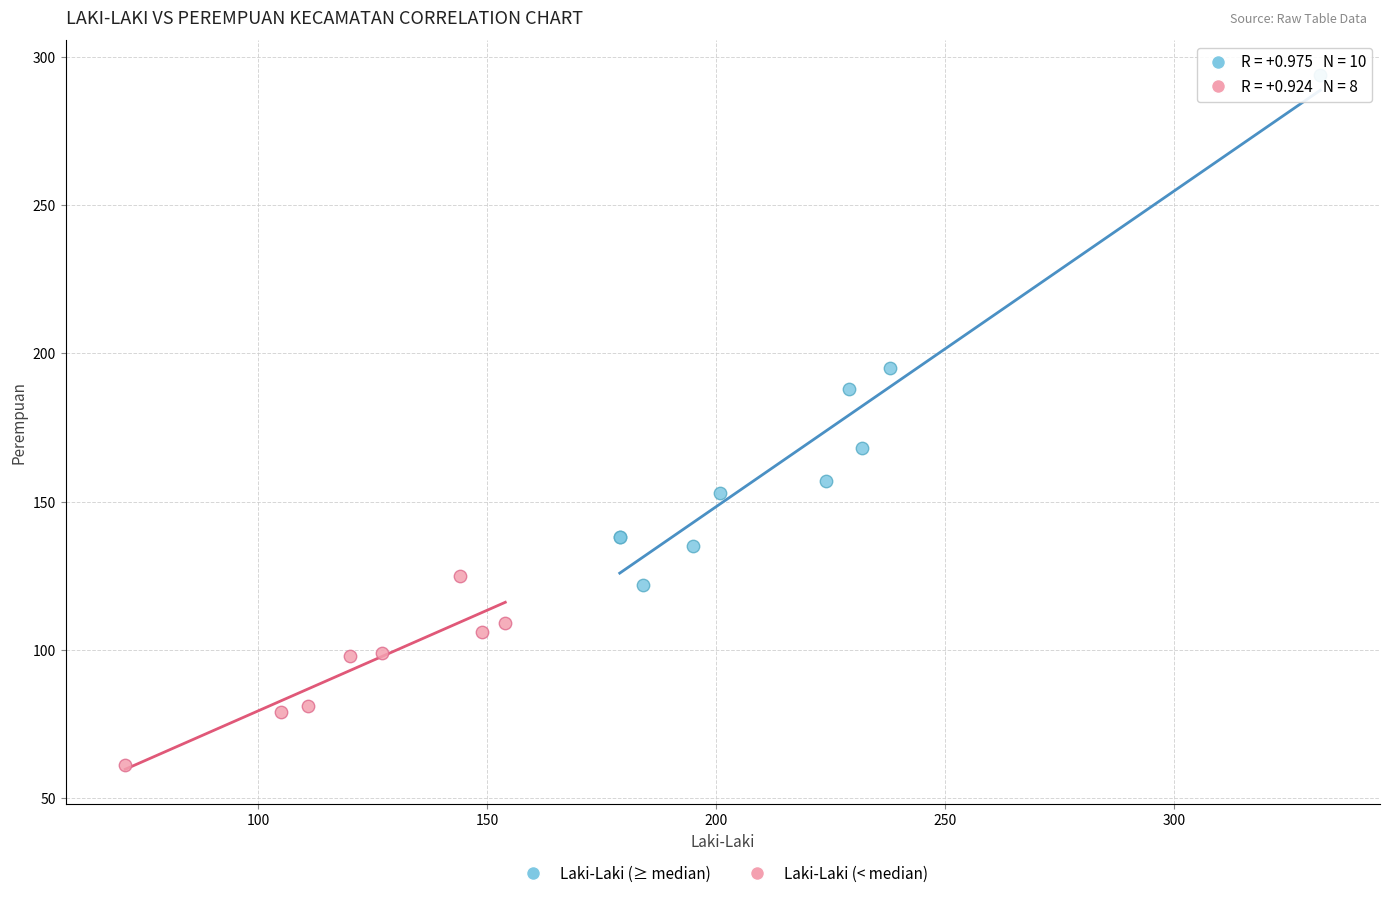

Which series has the largest Y range (max minus min)?

Laki-Laki (≥ median)